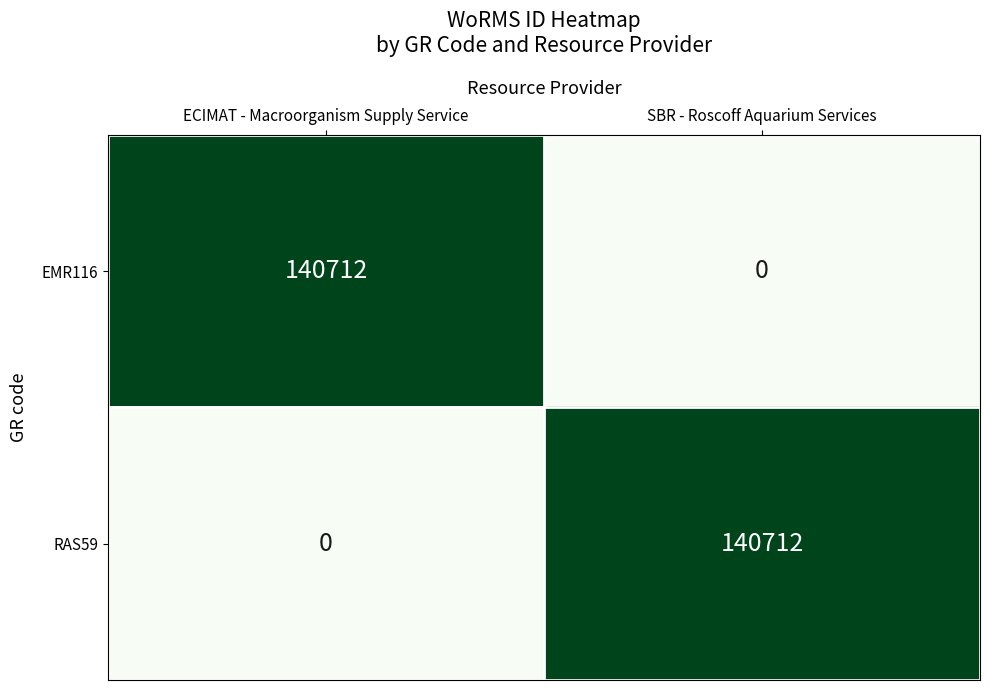

What is the difference between the RAS59 values at SBR - Roscoff Aquarium Services and ECIMAT - Macroorganism Supply Service?

140712